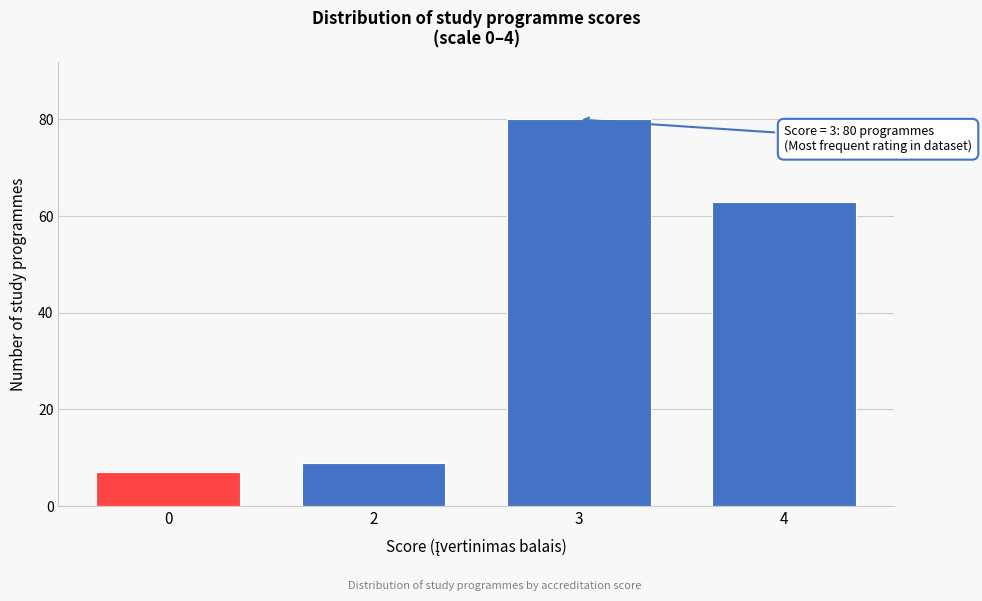

Reading right to left, extract all data points from this chart.

4=63	3=80	2=9	0=7